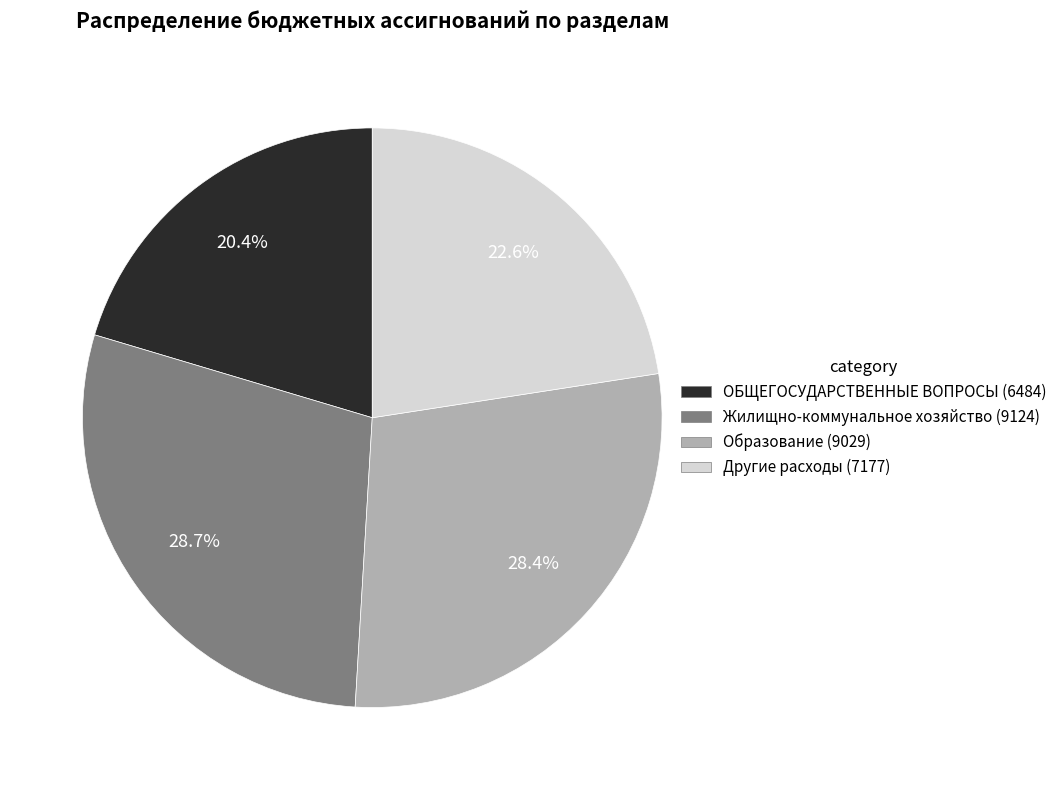

Which has a higher value, ОБЩЕГОСУДАРСТВЕННЫЕ ВОПРОСЫ or Другие расходы?

Другие расходы